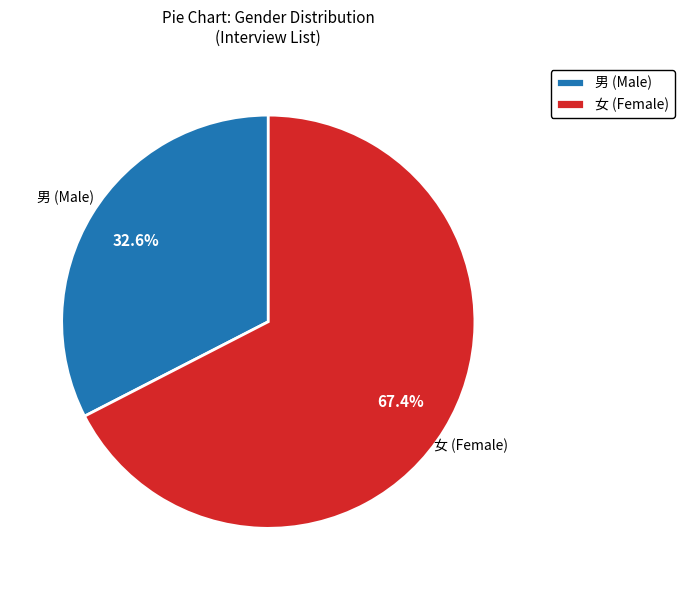

Approximately how many times larger is the value at 男 compared to 女?

0.5